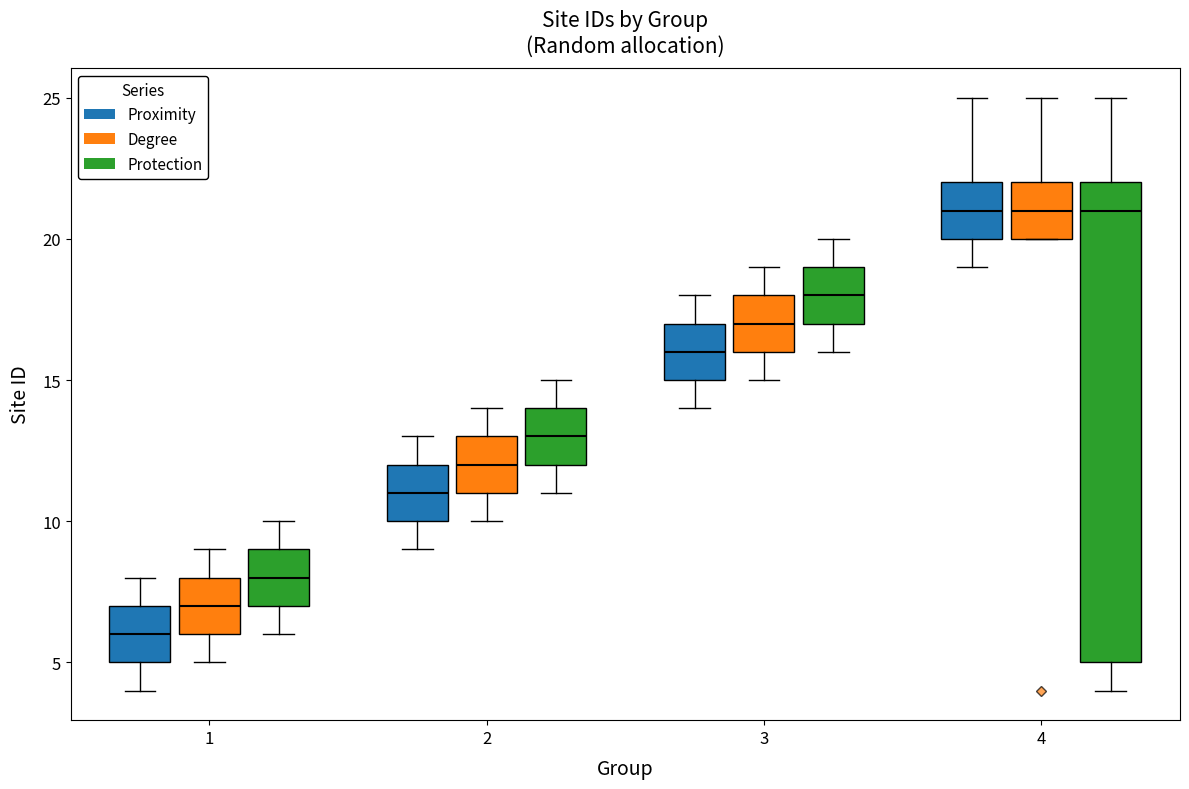

Reading left to right, read every box against the y-axis: the position of its median line, the range the box covers, and the ends of its whiskers. The values are not printed on the chart, so give them approximately, as read against the axis.

1 (Proximity): median 6, box 5 to 7, whiskers 4 to 8
1 (Degree): median 7, box 6 to 8, whiskers 5 to 9
1 (Protection): median 8, box 7 to 9, whiskers 6 to 10
2 (Proximity): median 11, box 10 to 12, whiskers 9 to 13
2 (Degree): median 12, box 11 to 13, whiskers 10 to 14
2 (Protection): median 13, box 12 to 14, whiskers 11 to 15
3 (Proximity): median 16, box 15 to 17, whiskers 14 to 18
3 (Degree): median 17, box 16 to 18, whiskers 15 to 19
3 (Protection): median 18, box 17 to 19, whiskers 16 to 20
4 (Proximity): median 21, box 20 to 22, whiskers 19 to 25
4 (Degree): median 21, box 20 to 22, whiskers 20 to 25
4 (Protection): median 21, box 5 to 22, whiskers 4 to 25